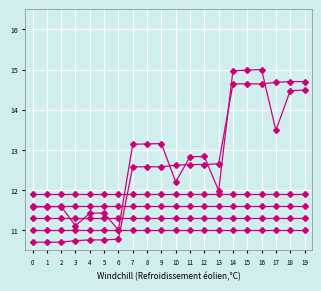

How many lines are shown in the chart?

6